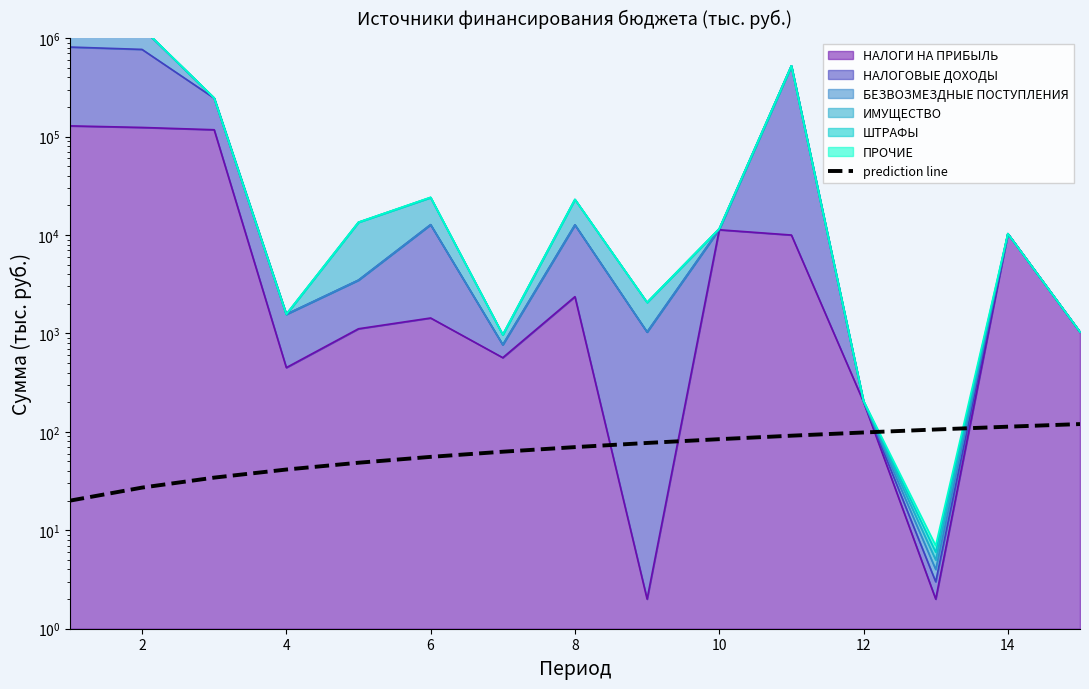

What is the greatest value displayed?

120.0